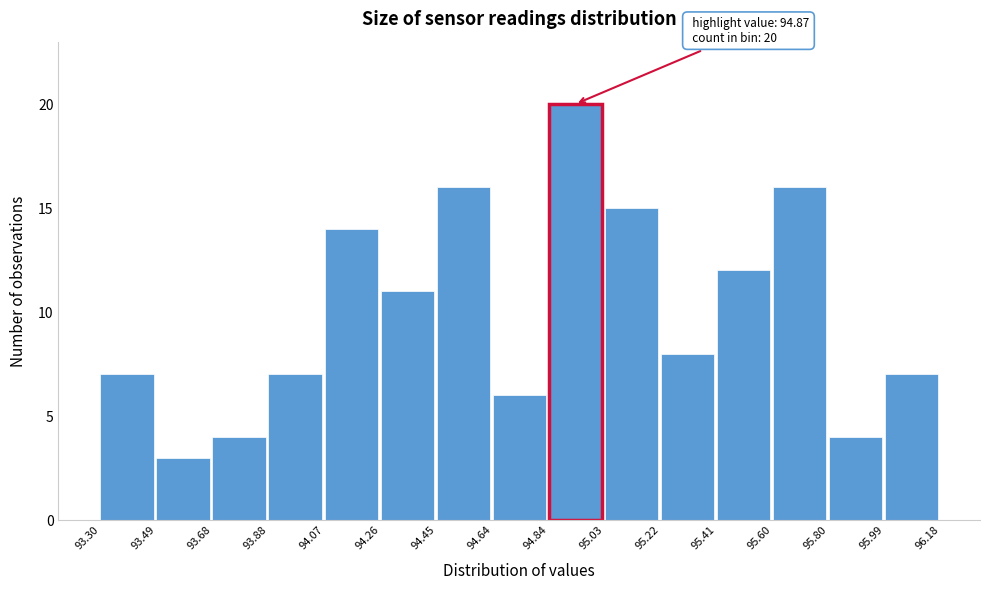

Over which range of the x-axis is the bar tallest?

94.84 to 95.03